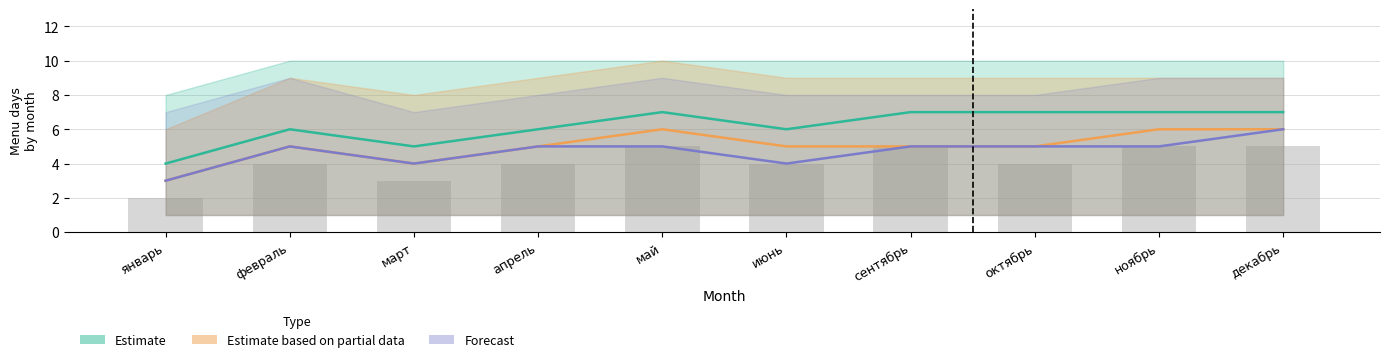

Does the chart contain stacked bars?

No